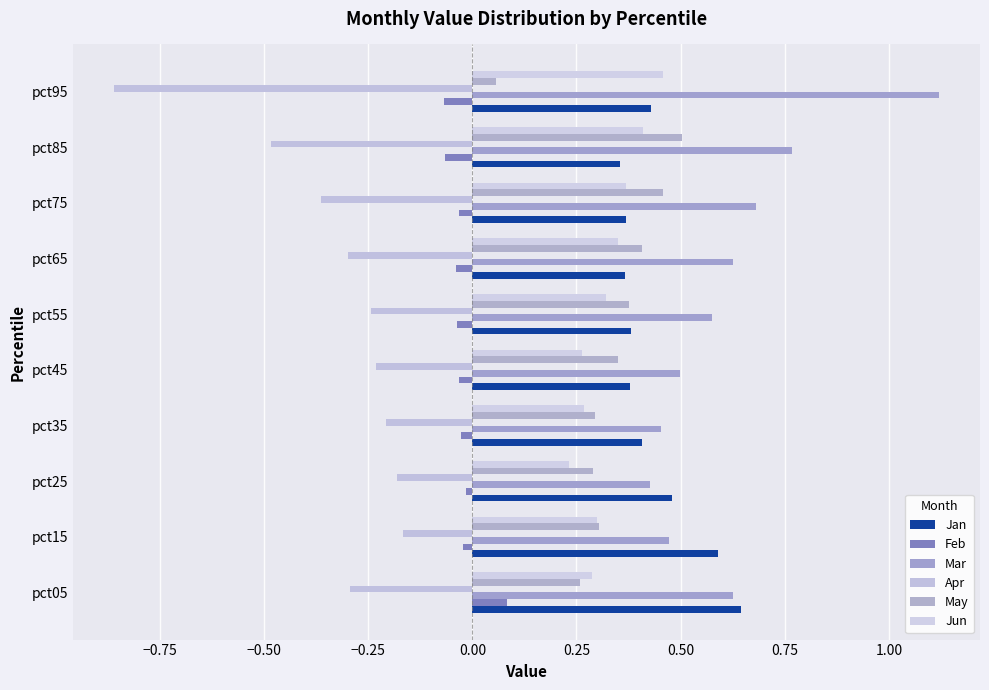

How many series are shown in this chart?

6